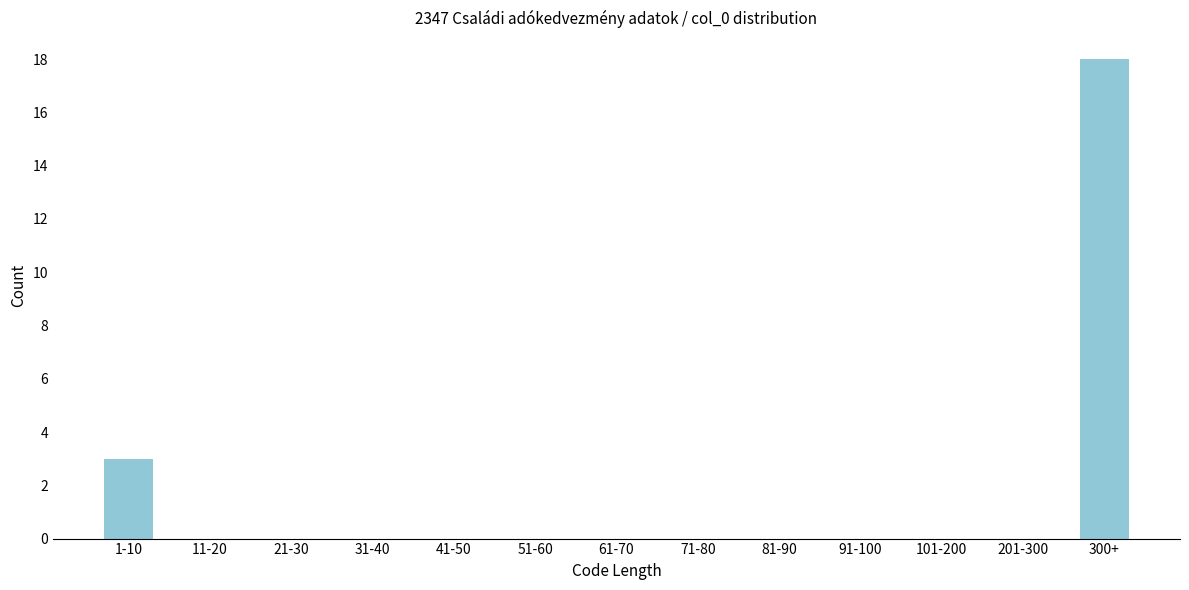

Reading left to right, transcribe all the data shown in this chart.

1-10=3	11-20=0	21-30=0	31-40=0	41-50=0	51-60=0	61-70=0	71-80=0	81-90=0	91-100=0	101-200=0	201-300=0	300+=18